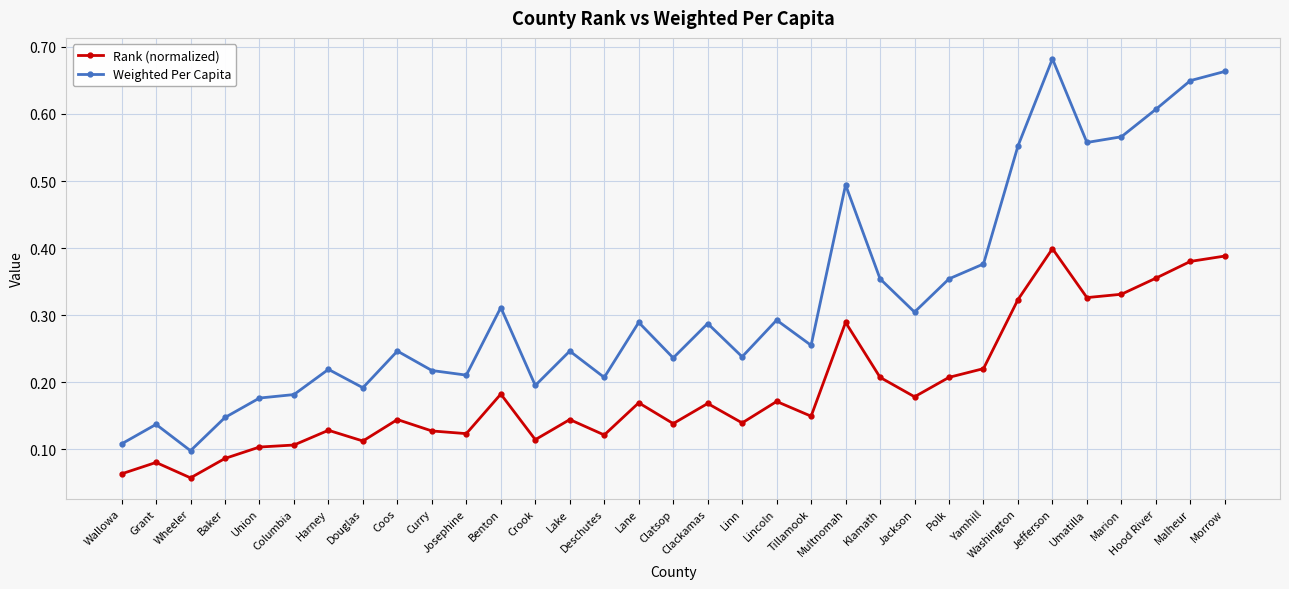

At how many categories does at least one series exceed 0?

33